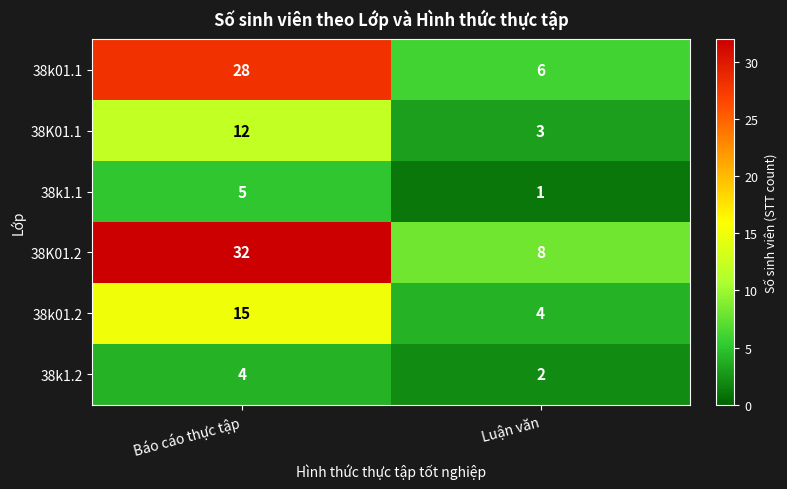

Where is 38K01.1 nearest to the value 7?

Luận văn